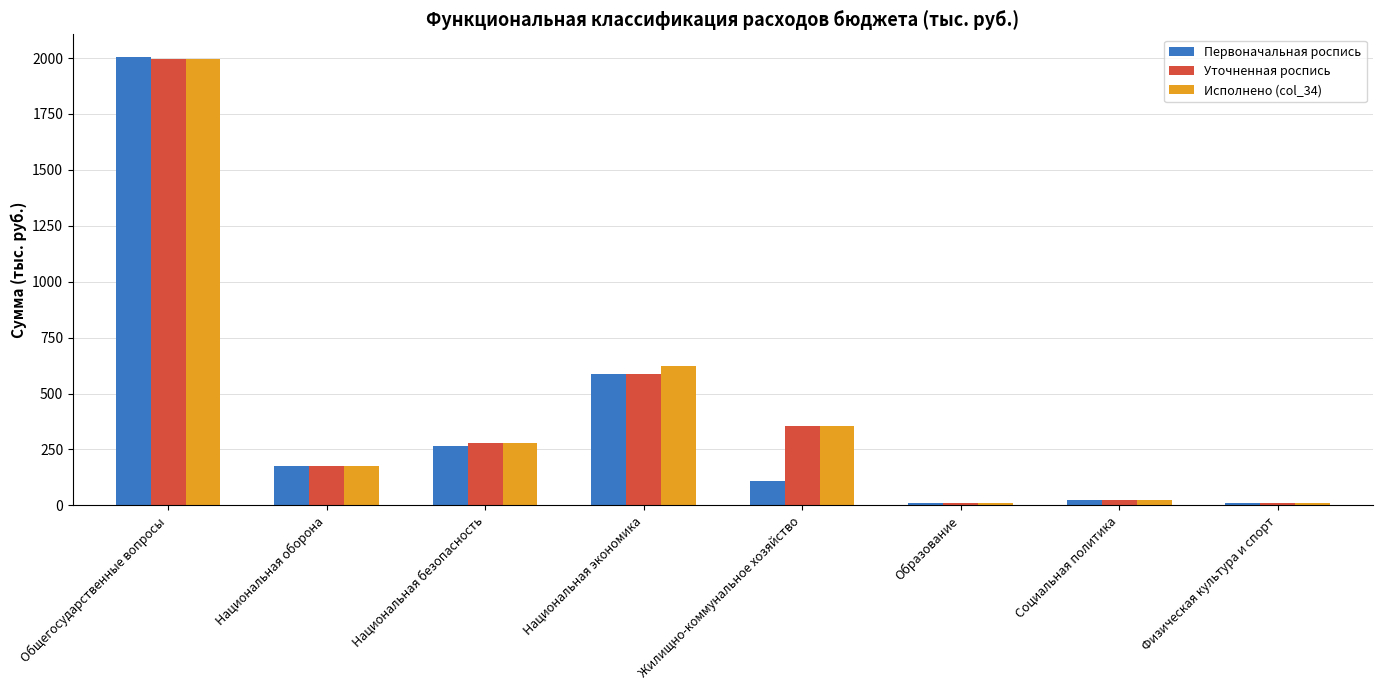

True or false: Уточненная роспись has a value of 24.0 at Социальная политика.

True